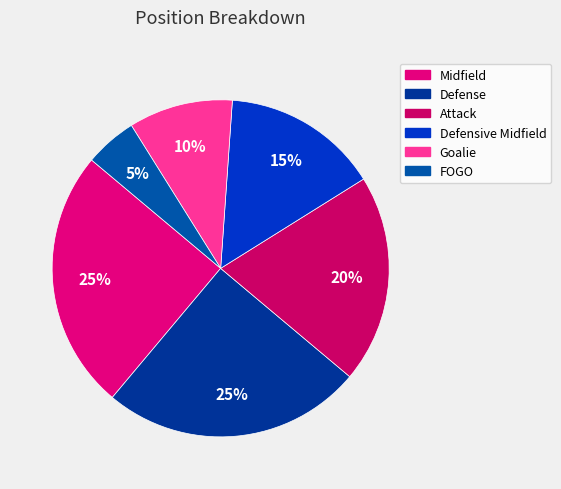

Is there any slice that represents more than half of the pie?

No